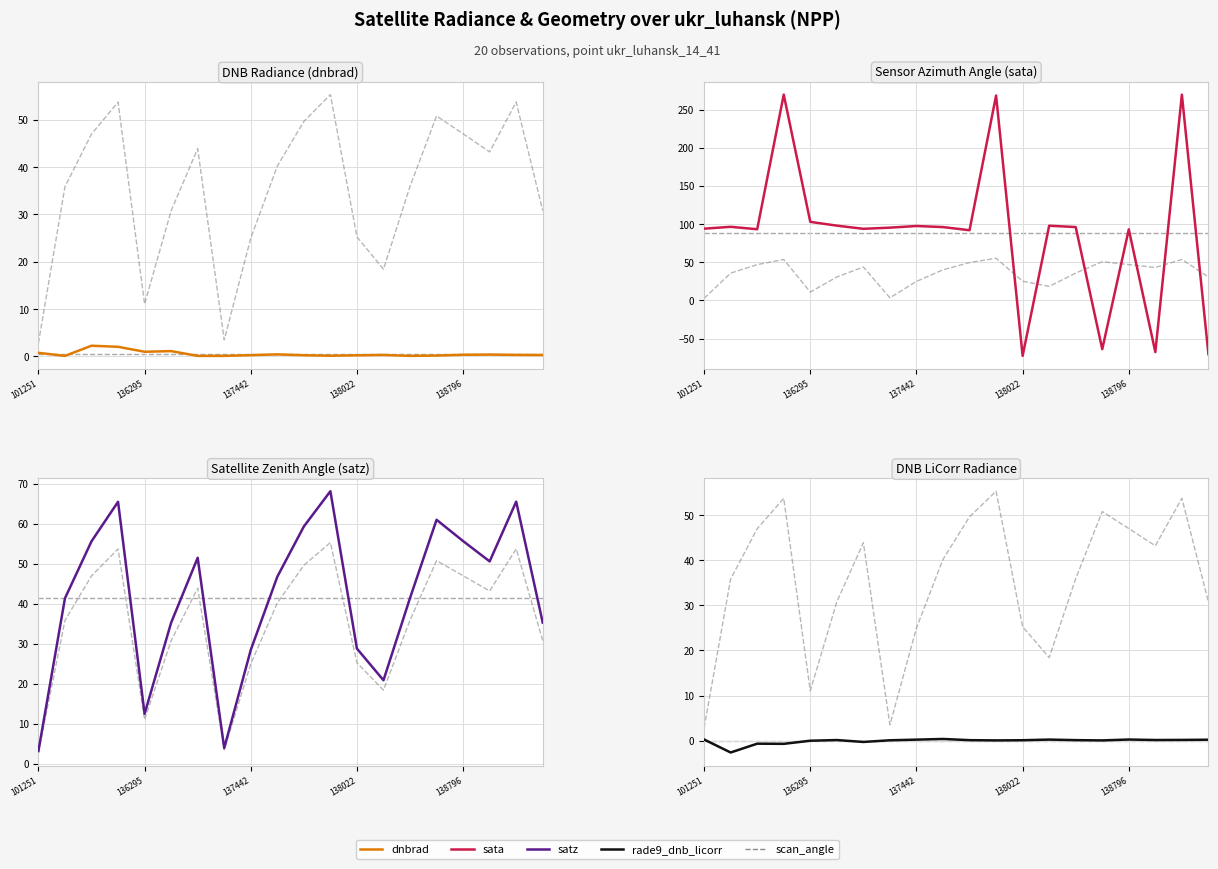

Which series has the largest total across all categories?

sata